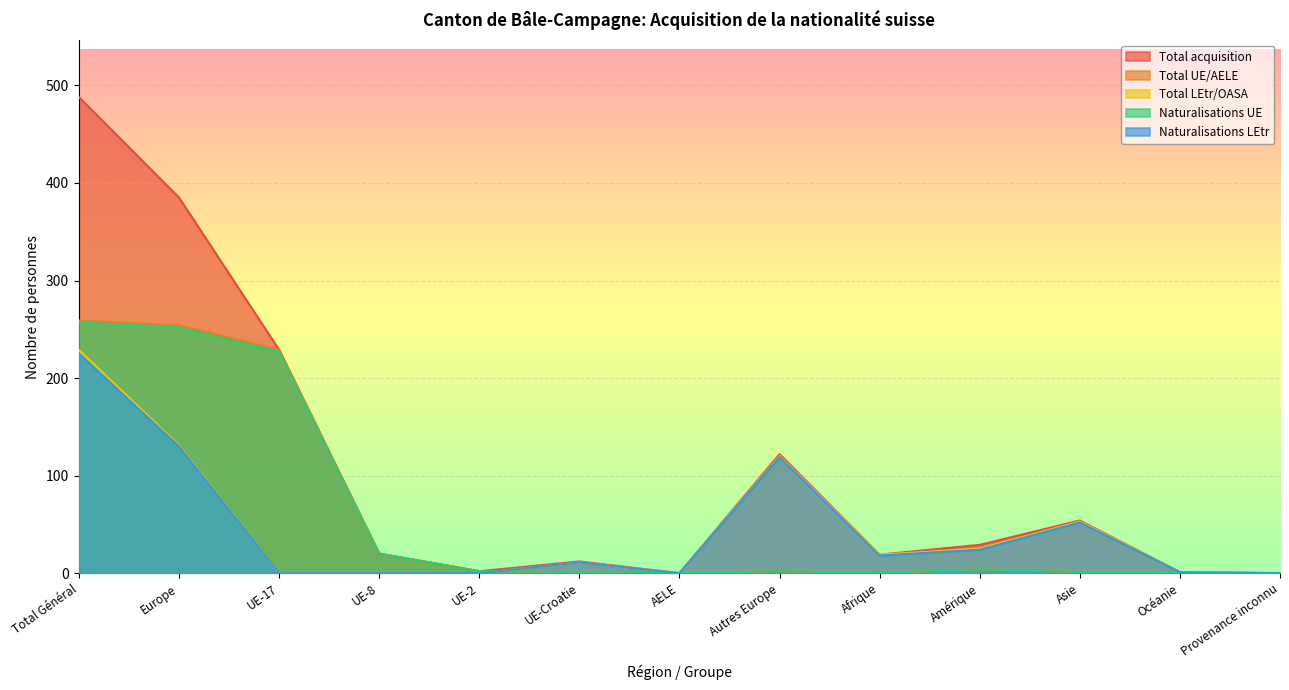

Which has a higher value, Total Général or Amérique?

Total Général